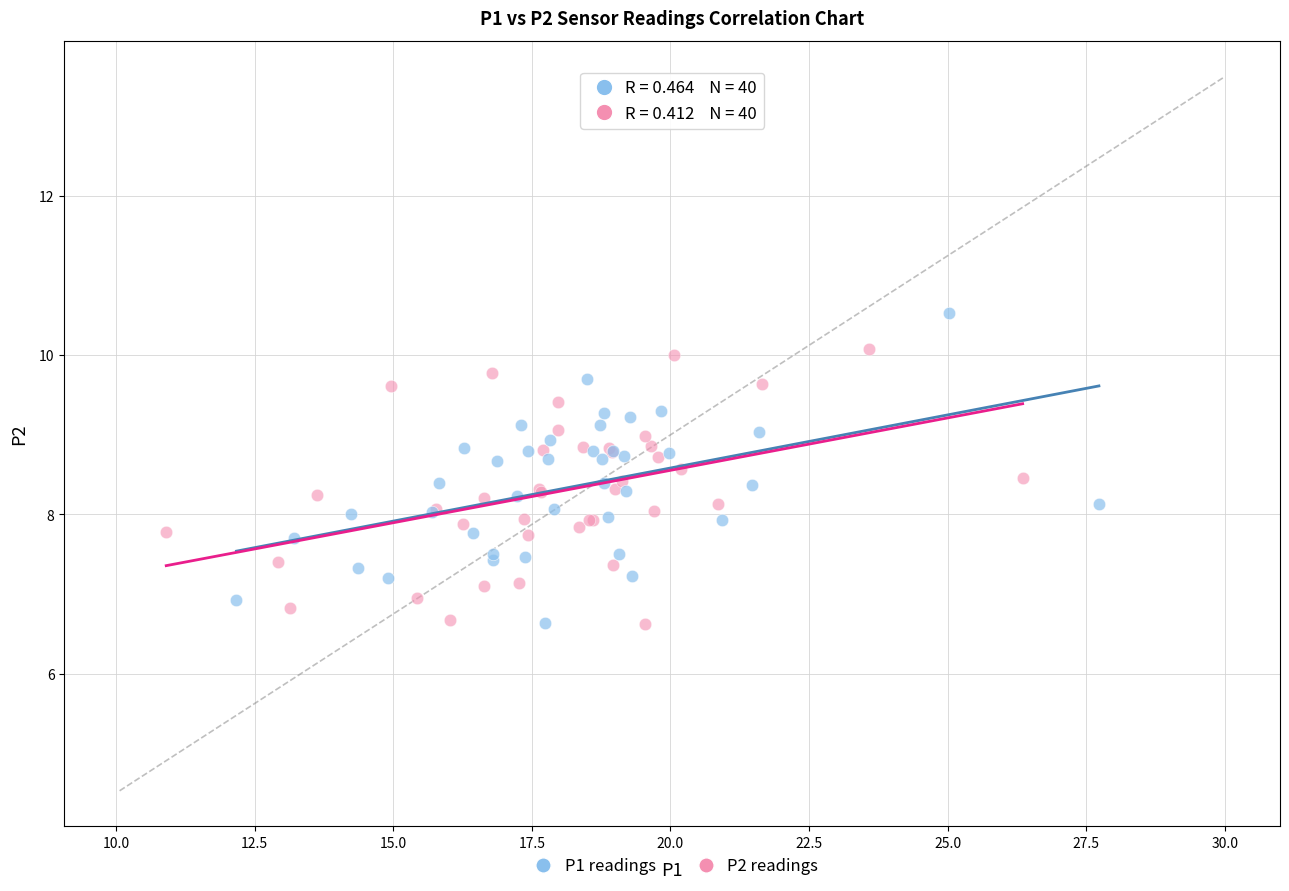

Which series reaches the maximum Y coordinate?

P1 readings